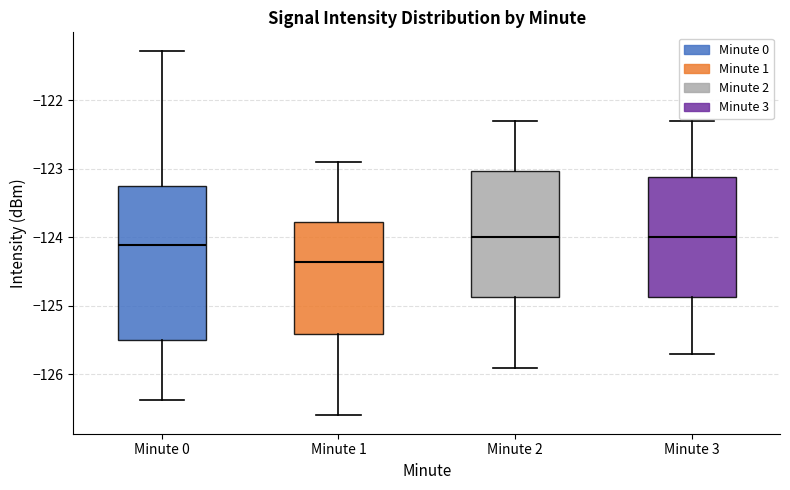

Reading left to right, read every box against the y-axis: the position of its median line, the range the box covers, and the ends of its whiskers. The values are not printed on the chart, so give them approximately, as read against the axis.

Minute 0: median -124.1, box -125.5 to -123.2, whiskers -126.4 to -121.3
Minute 1: median -124.4, box -125.4 to -123.8, whiskers -126.6 to -122.9
Minute 2: median -124.0, box -124.9 to -123.0, whiskers -125.9 to -122.3
Minute 3: median -124.0, box -124.9 to -123.1, whiskers -125.7 to -122.3